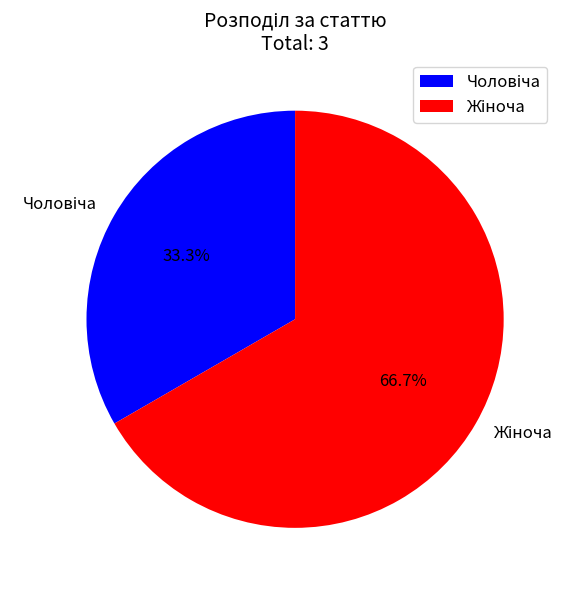

To the nearest percent, what is the difference between the largest and smallest slice percentages?

33%